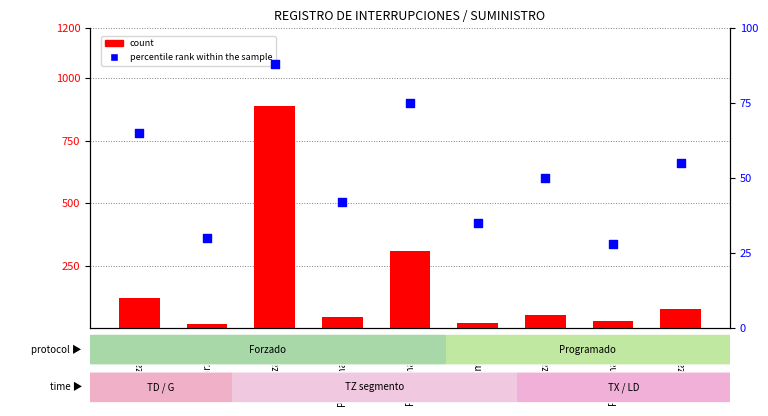

Which series has the largest total across all categories?

count